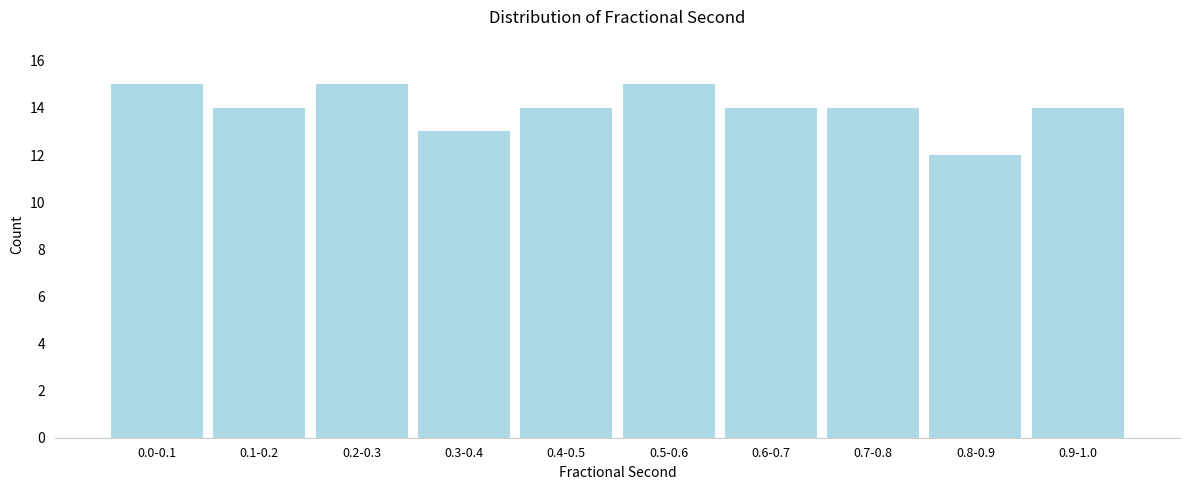

Reading right to left, transcribe all the data shown in this chart.

14	12	14	14	15	14	13	15	14	15